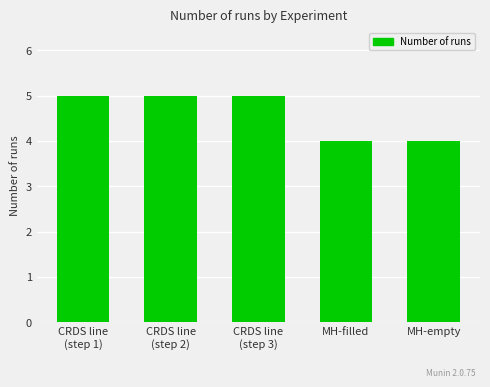

Reading right to left, what are all the values shown in this chart?

MH-empty=4	MH-filled=4	CRDS line
(step 3)=5	CRDS line
(step 2)=5	CRDS line
(step 1)=5